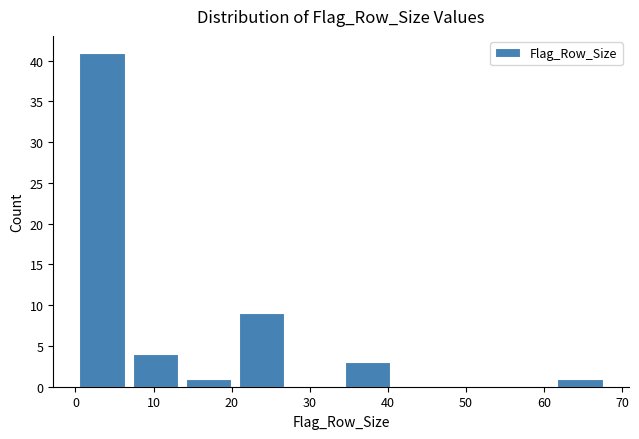

Reading left to right, list every bar in this chart as the range it spans on the x-axis followed by its height. Neither the bar edges nor the heights are printed on the chart, so give them approximately, as read against the axes.

0.0 to 6.8: 41
6.8 to 13.6: 4
13.6 to 20.4: 1
20.4 to 27.2: 9
27.2 to 34.0: 0
34.0 to 40.8: 3
40.8 to 47.6: 0
47.6 to 54.4: 0
54.4 to 61.2: 0
61.2 to 68.0: 1